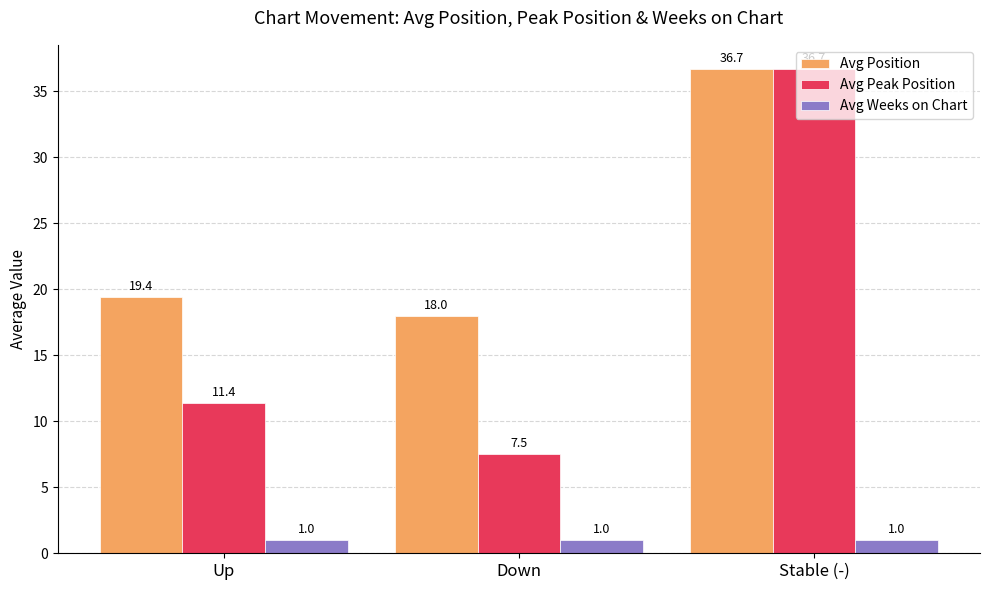

What is the spread (max minus min) of values at Up?

18.4